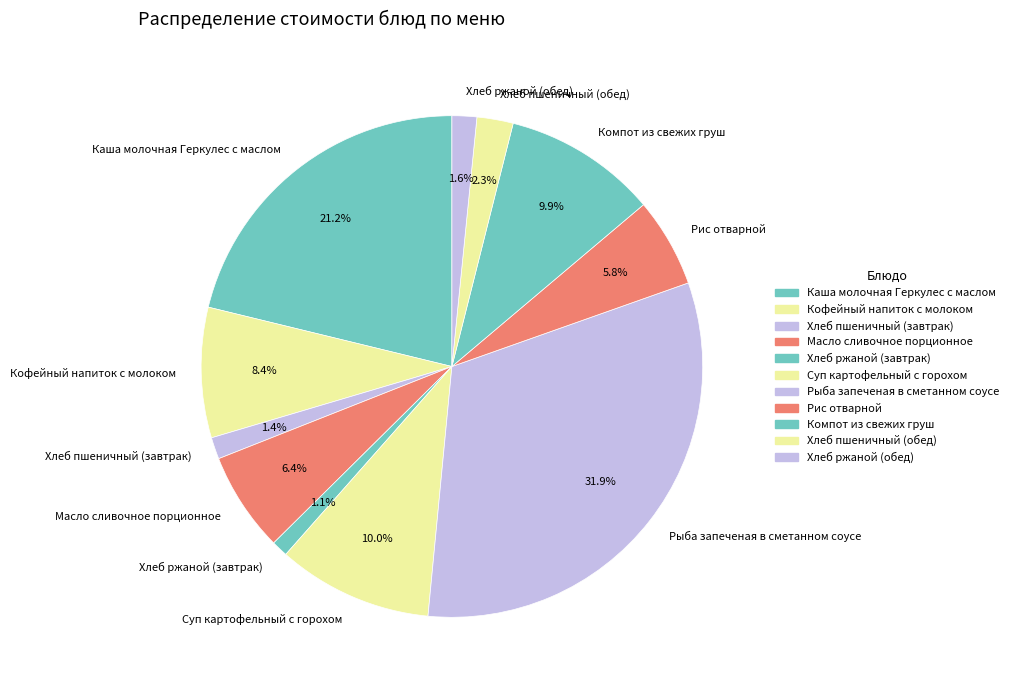

What percentage do Суп картофельный с горохом and Хлеб пшеничный (завтрак) together represent?

11.4%